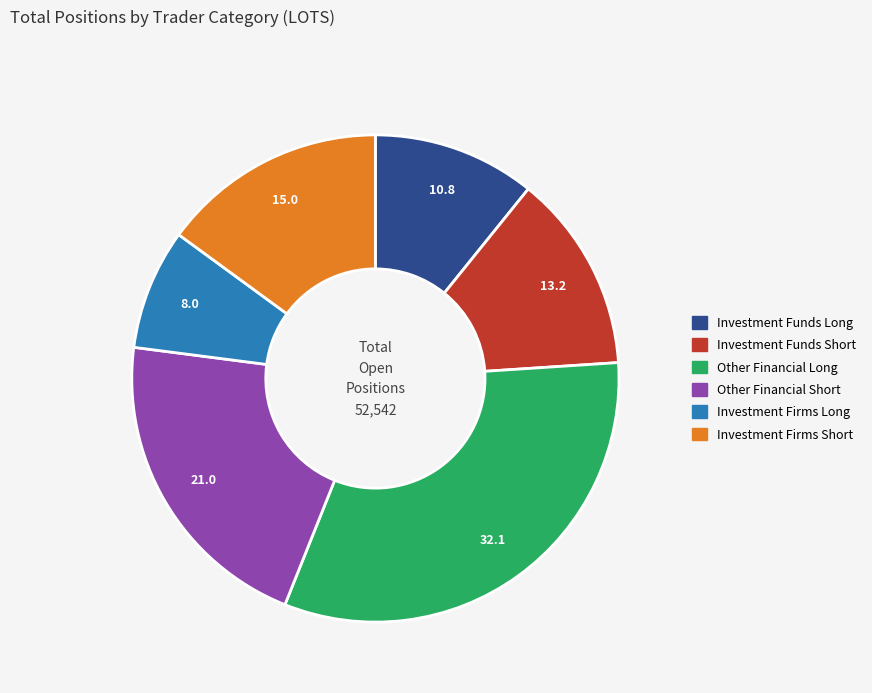

Is the sum of Other Financial Long and Investment Firms Long greater than half?

No